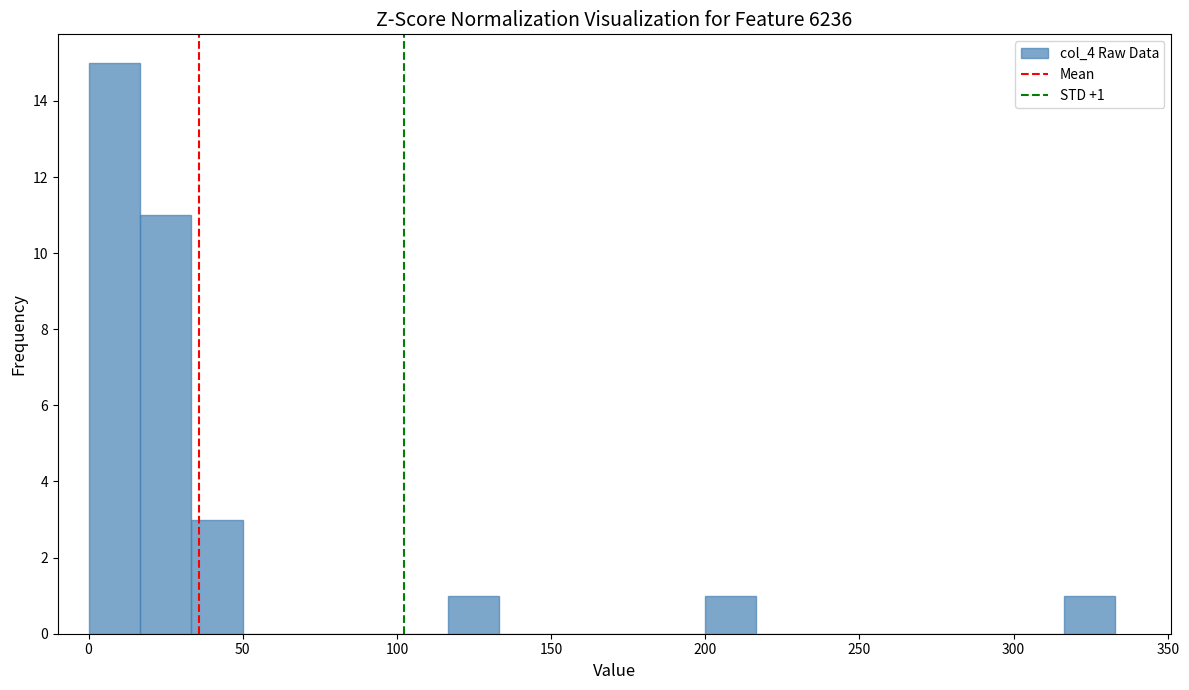

Around what value on the x-axis is the tallest bar? Give the approximate position of its centre, as read against the axis.

10